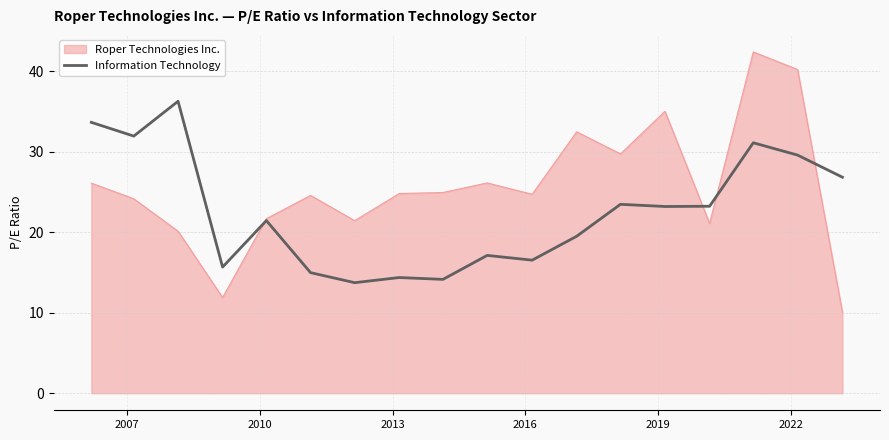

What is the highest value of the Roper Technologies Inc. series?

42.4